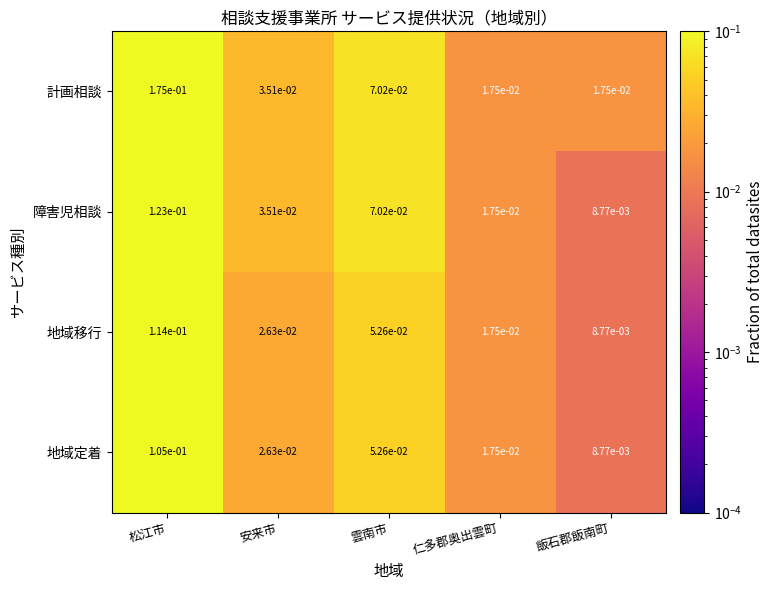

Which series has the largest total across all categories?

計画相談